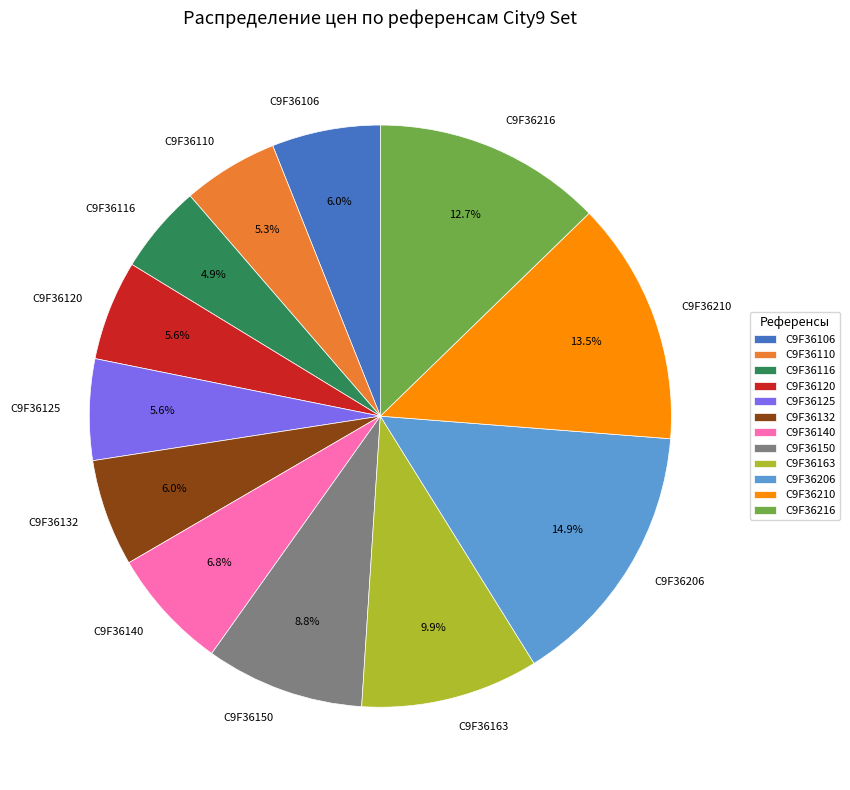

Is C9F36150 the majority of the pie?

No